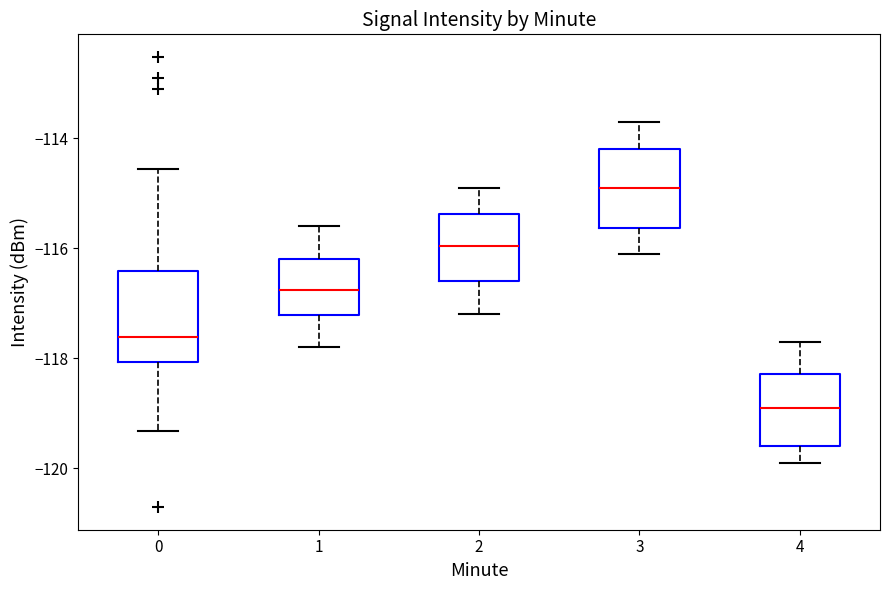

Reading left to right, transcribe this box plot: for each box, give where its median line is, the range the box spans, and where its two whiskers end, as read against the y-axis. The values are not printed on the chart, so give them approximately, as read against the axis.

0: median -117.6, box -118.0 to -116.4, whiskers -119.4 to -114.6
1: median -116.8, box -117.2 to -116.2, whiskers -117.8 to -115.6
2: median -116.0, box -116.6 to -115.4, whiskers -117.2 to -114.8
3: median -114.8, box -115.6 to -114.2, whiskers -116.0 to -113.6
4: median -118.8, box -119.6 to -118.2, whiskers -119.8 to -117.6